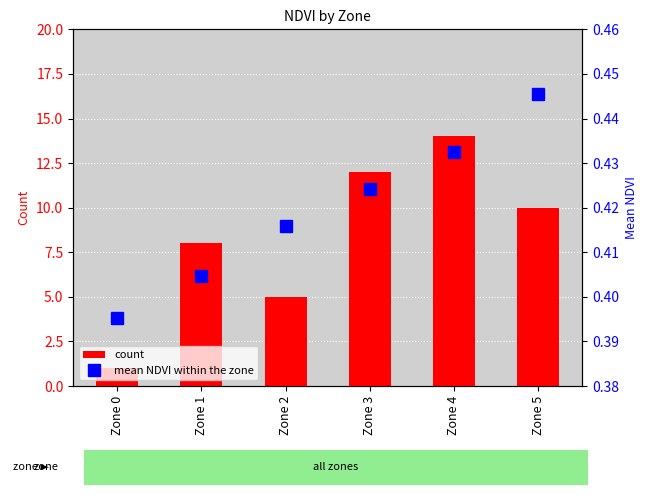

The value of count at Zone 4 is 14. True or false?

True